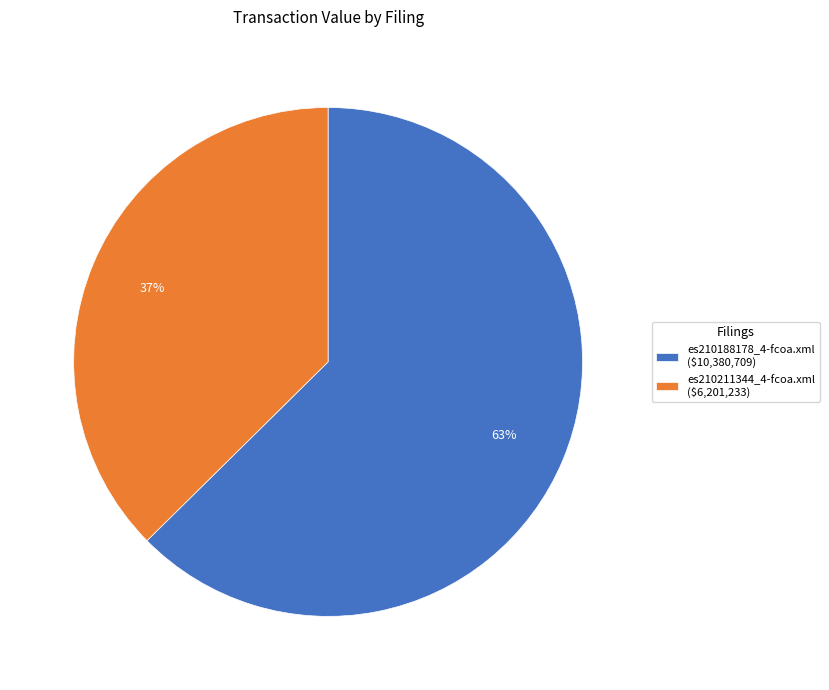

Is es210211344_4-fcoa.xml the majority of the pie?

No